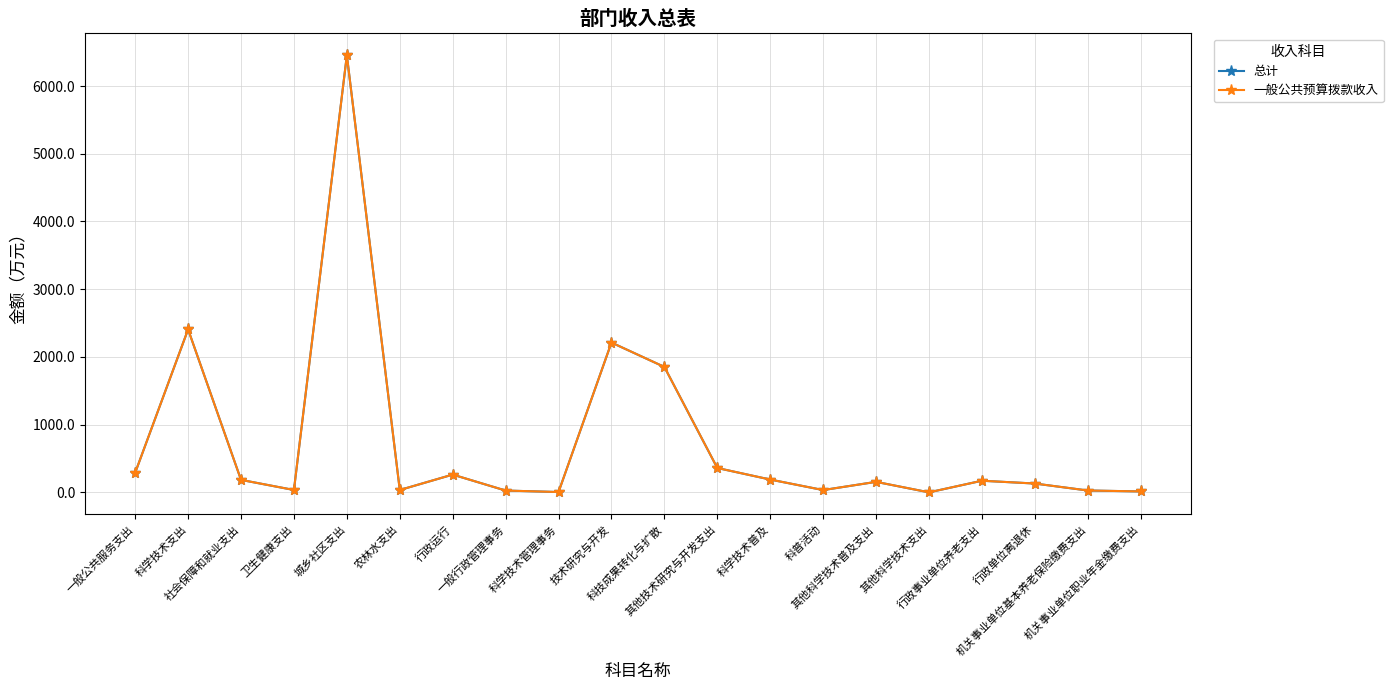

Does the chart have visible grid lines?

Yes